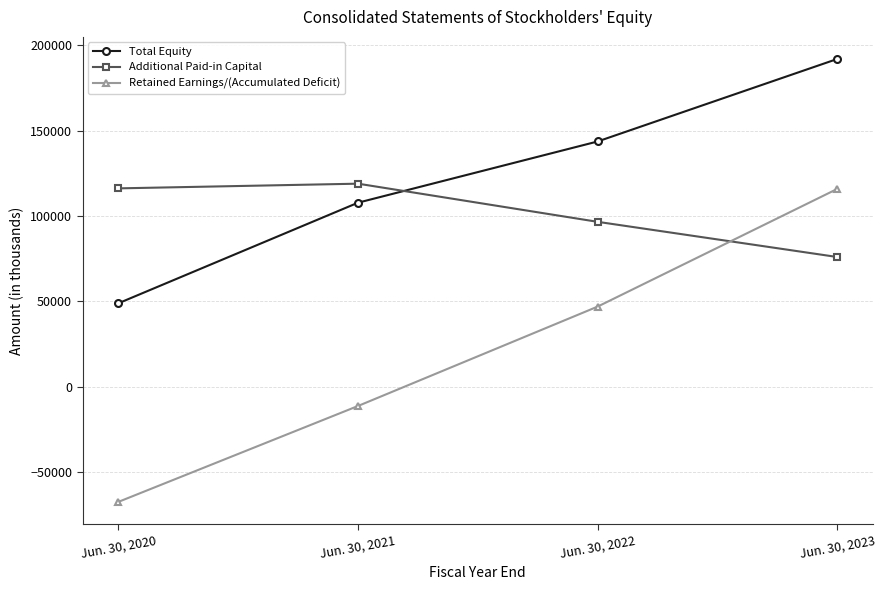

True or false: Retained Earnings/(Accumulated Deficit) has a value of 115820 at Jun. 30, 2023.

True